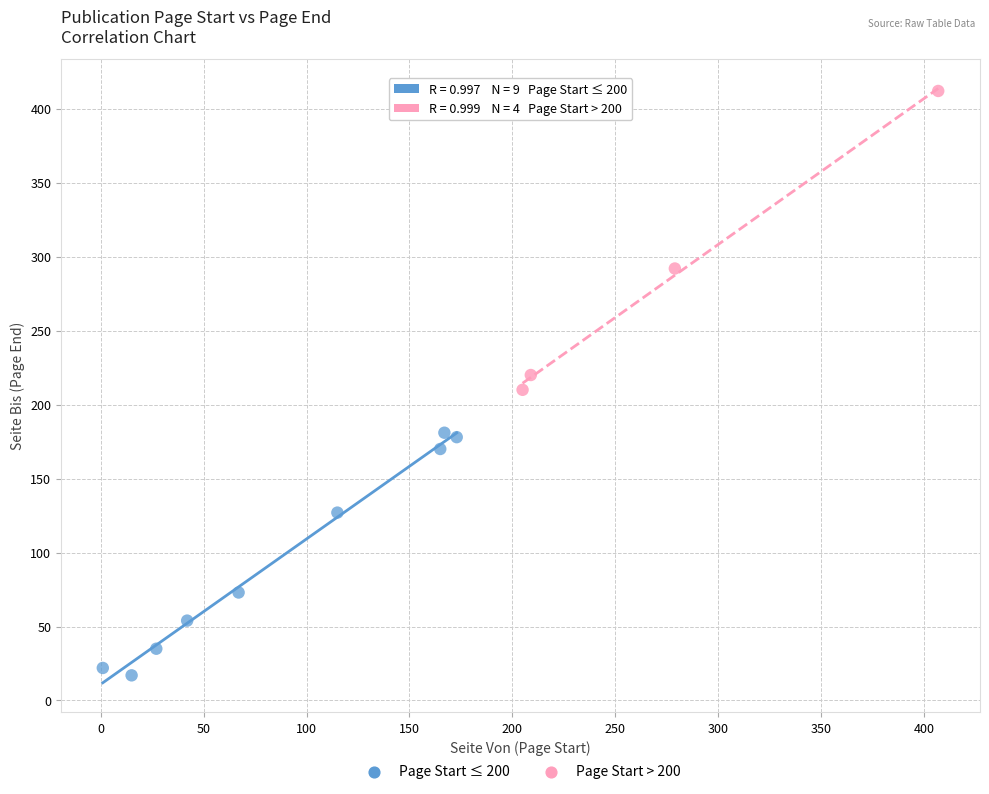

Which series has the widest spread of Y values?

Page Start > 200